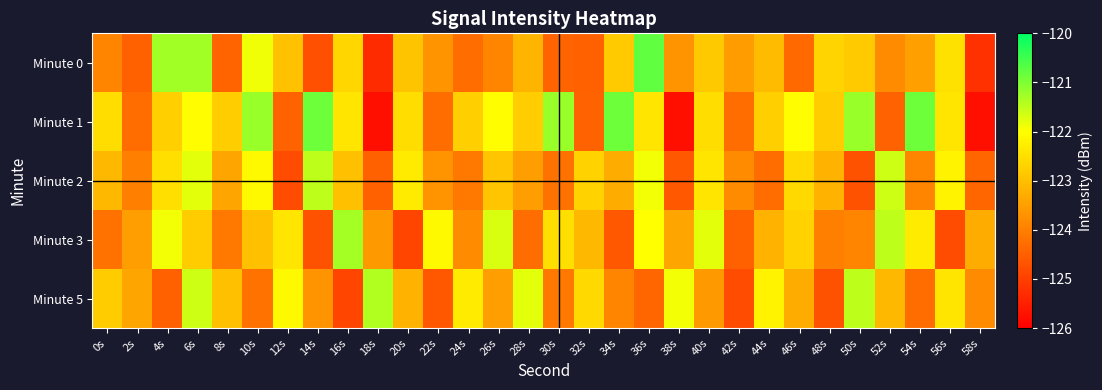

Reading right to left, what are all the values shown in this chart?

Minute 0: 58s=-125.2	56s=-122.5	54s=-123.5	52s=-123.8	50s=-122.8	48s=-122.7	46s=-124.3	44s=-123.1	42s=-123.6	40s=-122.8	38s=-123.7	36s=-120.8	34s=-122.8	32s=-124.5	30s=-124.4	28s=-123.2	26s=-123.9	24s=-124.3	22s=-123.7	20s=-122.9	18s=-125.3	16s=-122.6	14s=-124.7	12s=-123.0	10s=-121.9	8s=-124.4	6s=-121.3	4s=-121.3	2s=-124.5	0s=-123.9
Minute 1: 58s=-125.7	56s=-122.4	54s=-120.9	52s=-124.4	50s=-121.2	48s=-122.8	46s=-122.0	44s=-122.8	42s=-124.3	40s=-122.5	38s=-125.7	36s=-122.4	34s=-120.9	32s=-124.4	30s=-121.2	28s=-122.8	26s=-122.0	24s=-122.8	22s=-124.3	20s=-122.5	18s=-125.7	16s=-122.4	14s=-120.9	12s=-124.4	10s=-121.2	8s=-122.8	6s=-122.0	4s=-122.8	2s=-124.3	0s=-122.5
Minute 2: 58s=-124.4	56s=-122.2	54s=-123.9	52s=-121.6	50s=-124.7	48s=-123.2	46s=-122.6	44s=-124.3	42s=-123.8	40s=-122.4	38s=-124.6	36s=-121.9	34s=-123.3	32s=-122.7	30s=-124.2	28s=-123.5	26s=-122.9	24s=-124.1	22s=-123.7	20s=-122.3	18s=-124.5	16s=-123.0	14s=-121.5	12s=-124.8	10s=-122.1	8s=-123.4	6s=-121.8	4s=-122.5	2s=-124.0	0s=-123.1
Minute 3: 58s=-123.3	56s=-124.8	54s=-122.3	52s=-121.5	50s=-123.9	48s=-124.0	46s=-122.7	44s=-123.2	42s=-124.5	40s=-121.8	38s=-123.4	36s=-122.0	34s=-124.6	32s=-123.1	30s=-122.5	28s=-124.3	26s=-121.7	24s=-123.8	22s=-122.1	20s=-124.9	18s=-123.6	16s=-121.3	14s=-124.7	12s=-122.4	10s=-123.0	8s=-124.1	6s=-122.8	4s=-121.9	2s=-123.5	0s=-124.2
Minute 5: 58s=-123.8	56s=-122.4	54s=-124.3	52s=-123.1	50s=-121.5	48s=-124.7	46s=-123.3	44s=-122.2	42s=-124.8	40s=-123.6	38s=-121.9	36s=-124.4	34s=-123.9	32s=-122.6	30s=-124.1	28s=-121.8	26s=-123.5	24s=-122.3	22s=-124.6	20s=-123.2	18s=-121.4	16s=-124.9	14s=-123.7	12s=-122.1	10s=-124.2	8s=-123.0	6s=-121.6	4s=-124.5	2s=-123.4	0s=-122.8